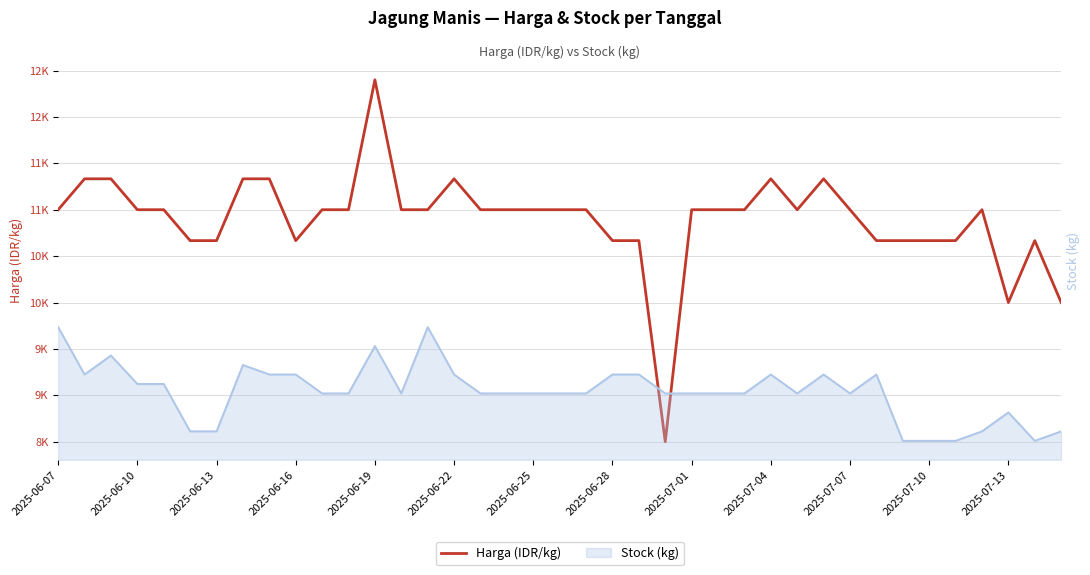

How many lines are shown in the chart?

1